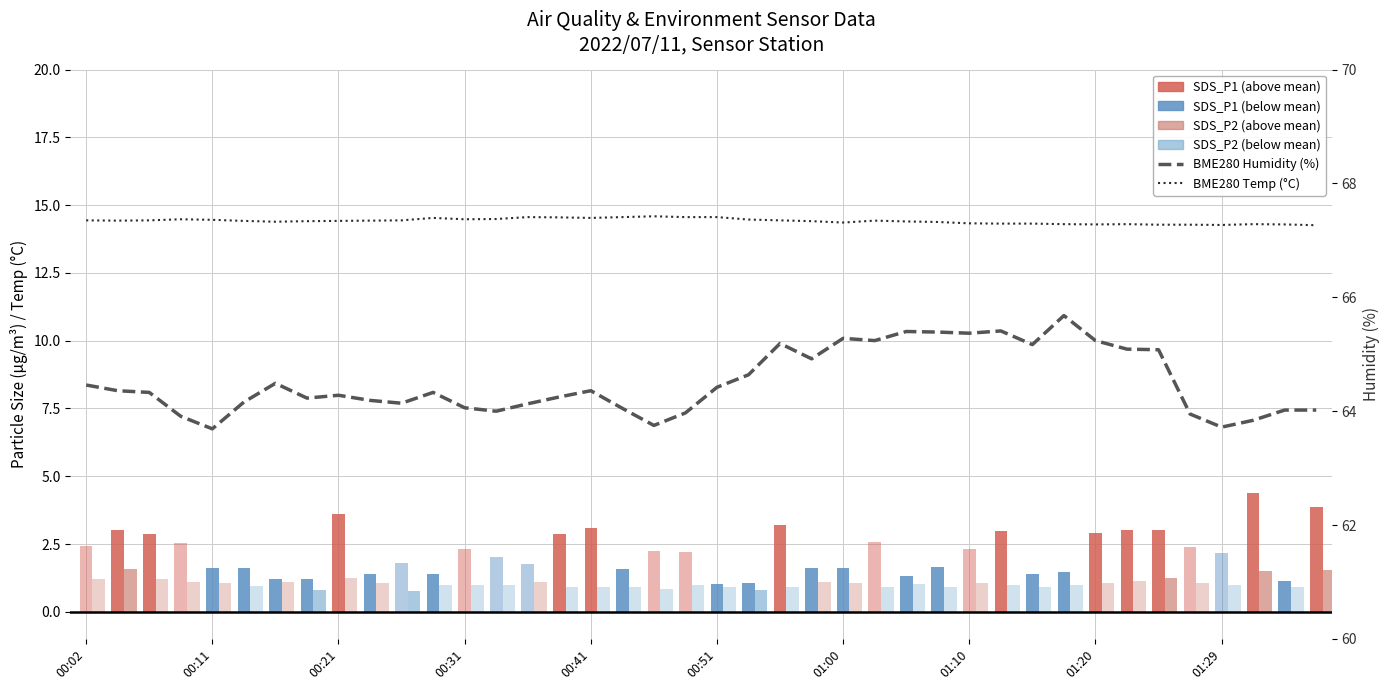

What is the difference between the maximum and minimum values in the BME280 Temp (°C) series?

0.3